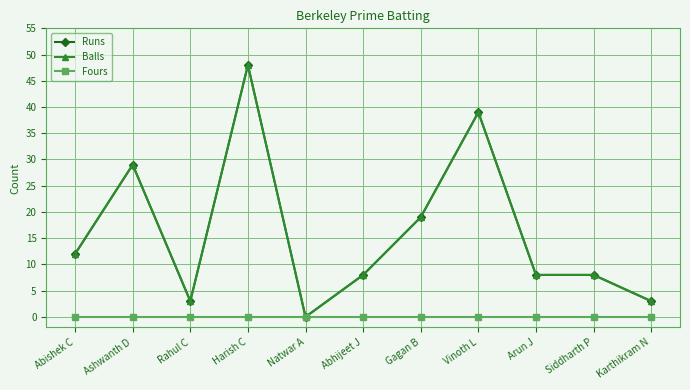

Reading right to left, list all the values displayed in this chart.

Runs: Karthikram N=3	Siddharth P=8	Arun J=8	Vinoth L=39	Gagan B=19	Abhijeet J=8	Natwar A=0	Harish C=48	Rahul C=3	Ashwanth D=29	Abishek C=12
Balls: Karthikram N=3	Siddharth P=8	Arun J=8	Vinoth L=39	Gagan B=19	Abhijeet J=8	Natwar A=0	Harish C=48	Rahul C=3	Ashwanth D=29	Abishek C=12
Fours: Karthikram N=0	Siddharth P=0	Arun J=0	Vinoth L=0	Gagan B=0	Abhijeet J=0	Natwar A=0	Harish C=0	Rahul C=0	Ashwanth D=0	Abishek C=0